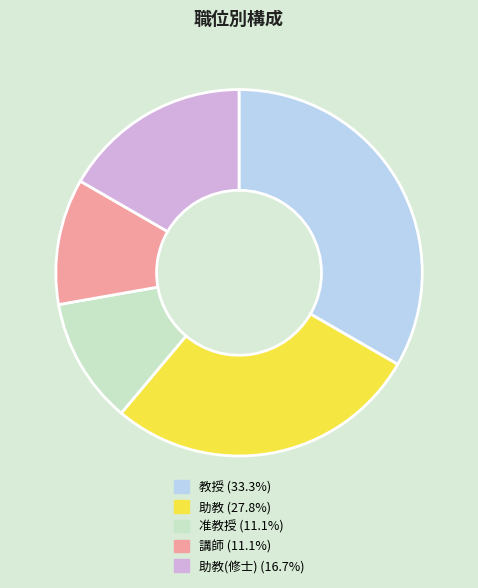

Count the number of slices in the pie.

5